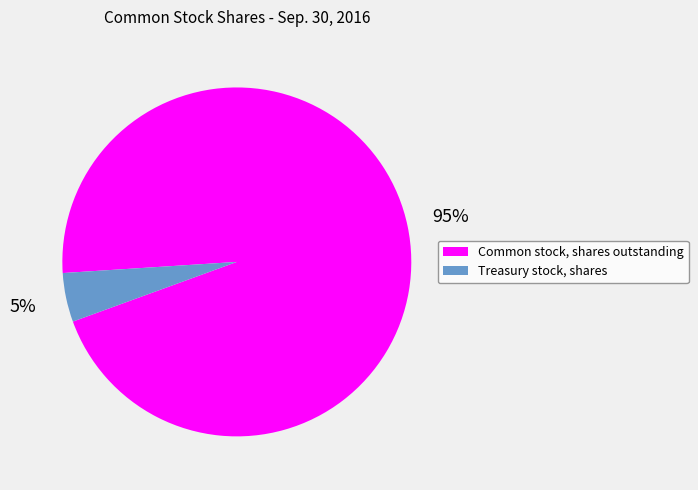

Do Treasury stock, shares and Common stock, shares outstanding together represent more than half of the pie?

Yes